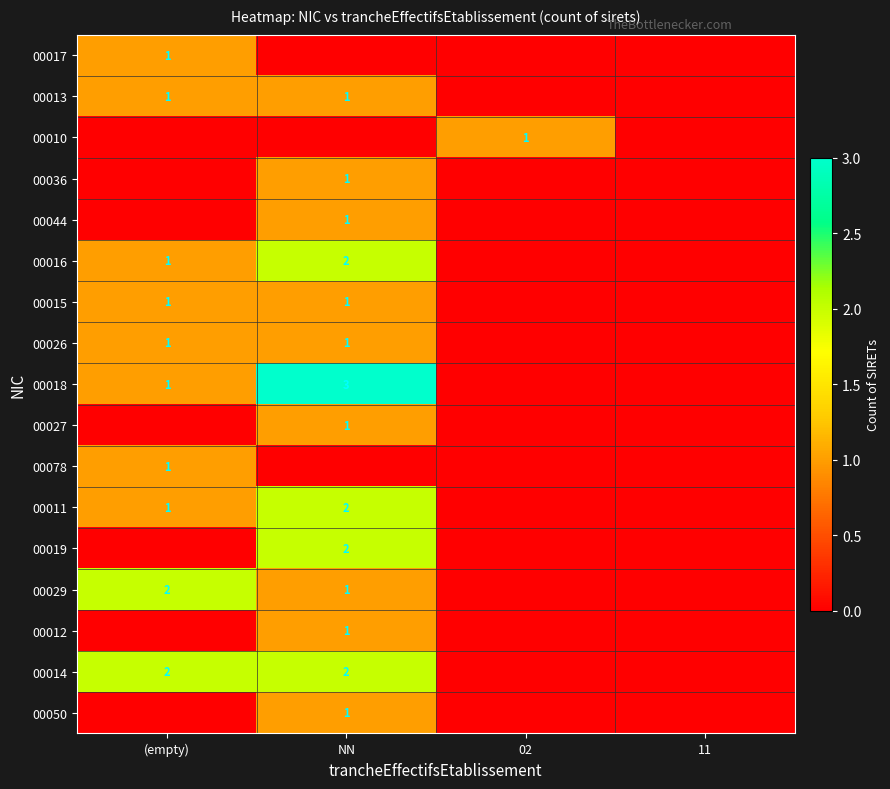

Is it true that 00027 equals 1 at NN?

True